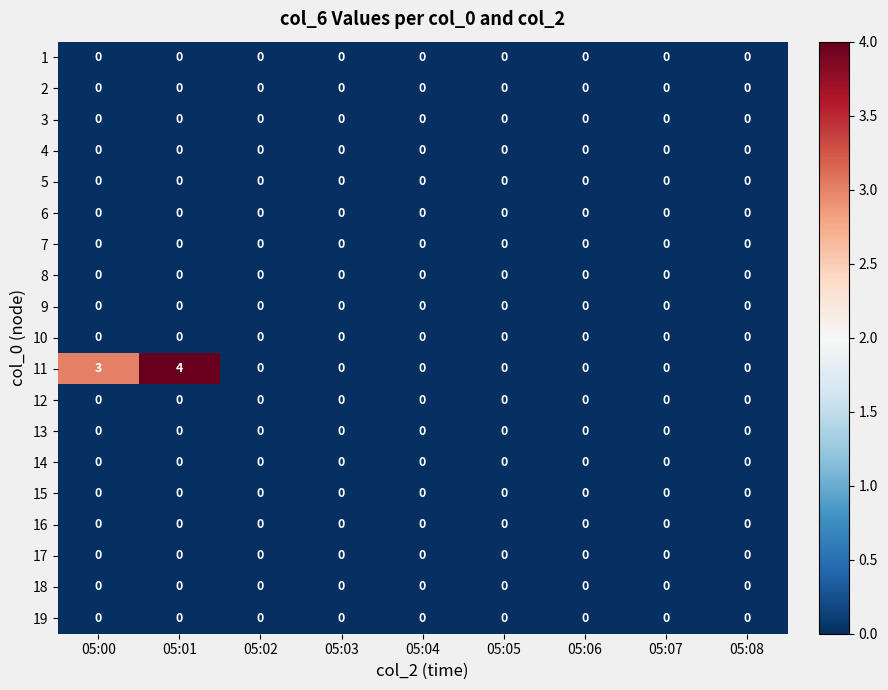

The 7 series shows 0 at 05:07. True or false?

True